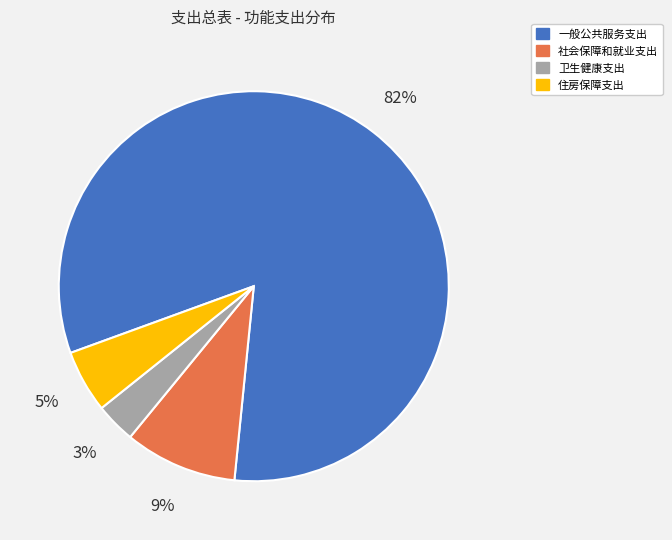

To the nearest percent, what is the difference between the 住房保障支出 and 社会保障和就业支出 slice percentages?

4%